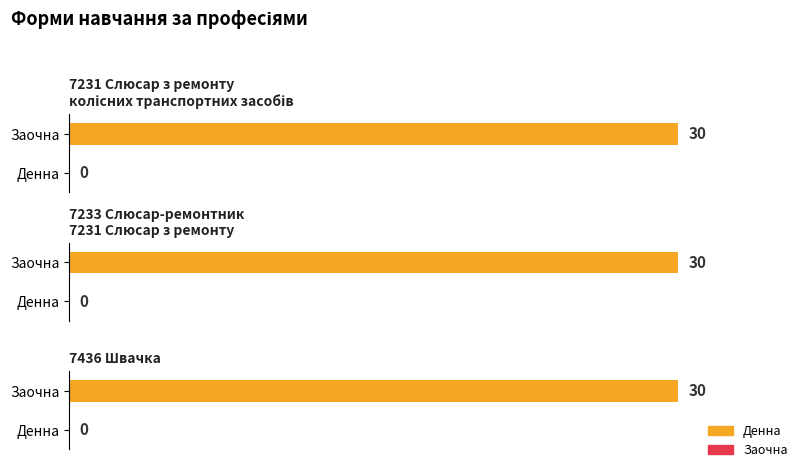

At which category is the sum across all series the highest?

7231 Слюсар з ремонту
колісних транспортних засобів